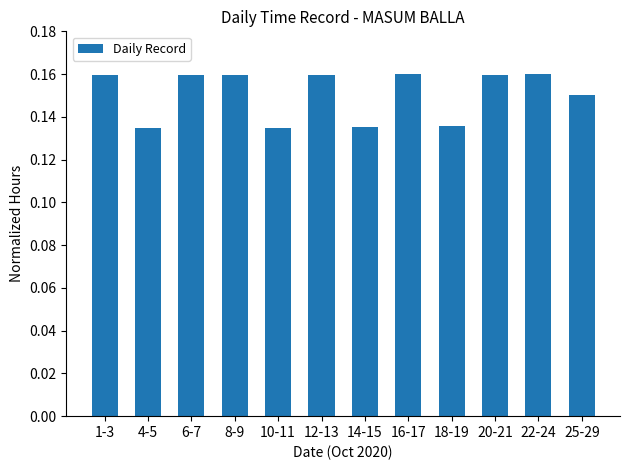

True or false: the data shows 0.1 at 20-21.

False